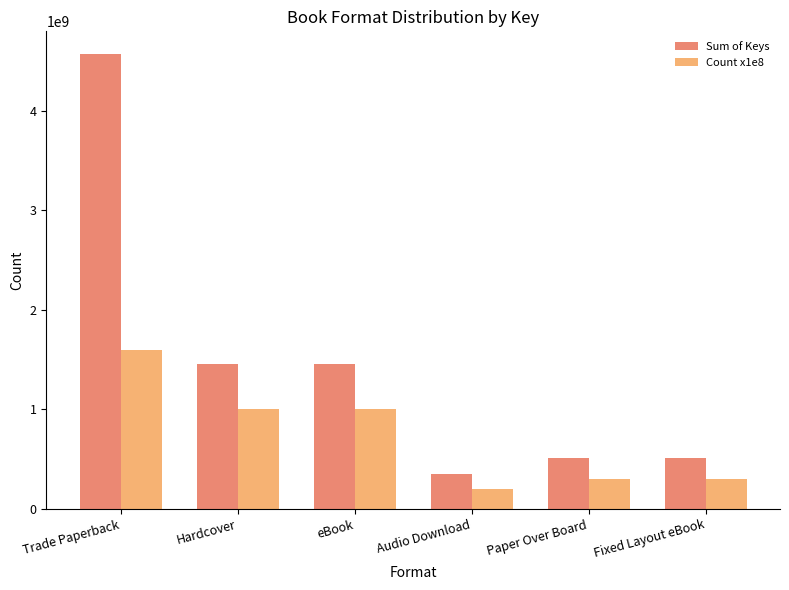

At which category does the chart reach its minimum across all series?

Audio Download